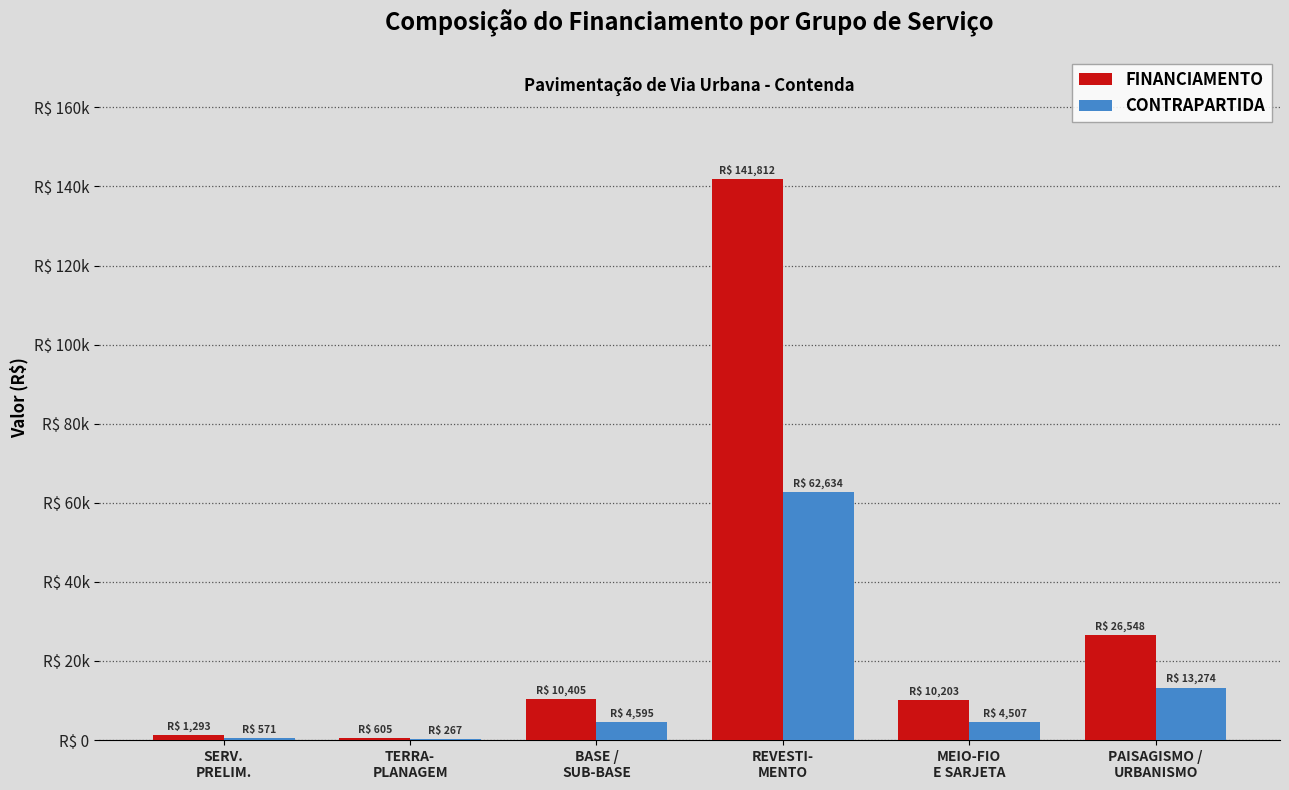

Where does the CONTRAPARTIDA series first go above 4595?

BASE /
SUB-BASE